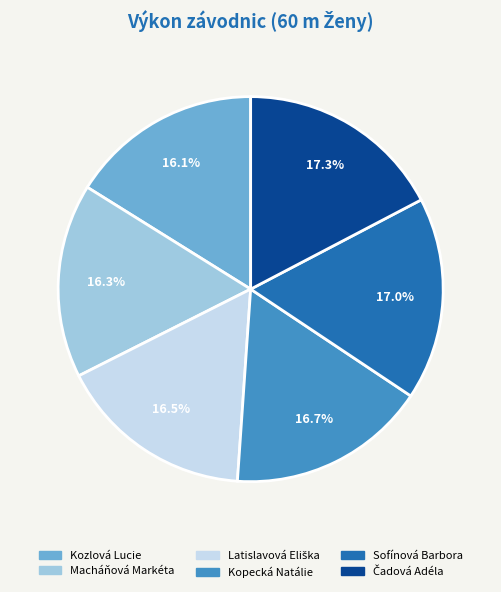

To the nearest percent, what portion does Kozlová Lucie represent?

16%